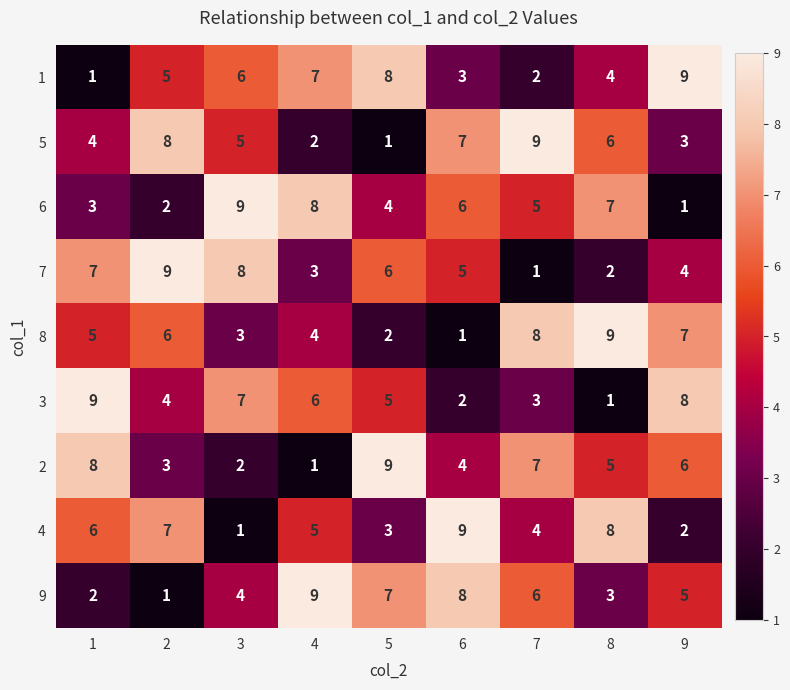

Is it true that 1 equals 4 at 6?

False